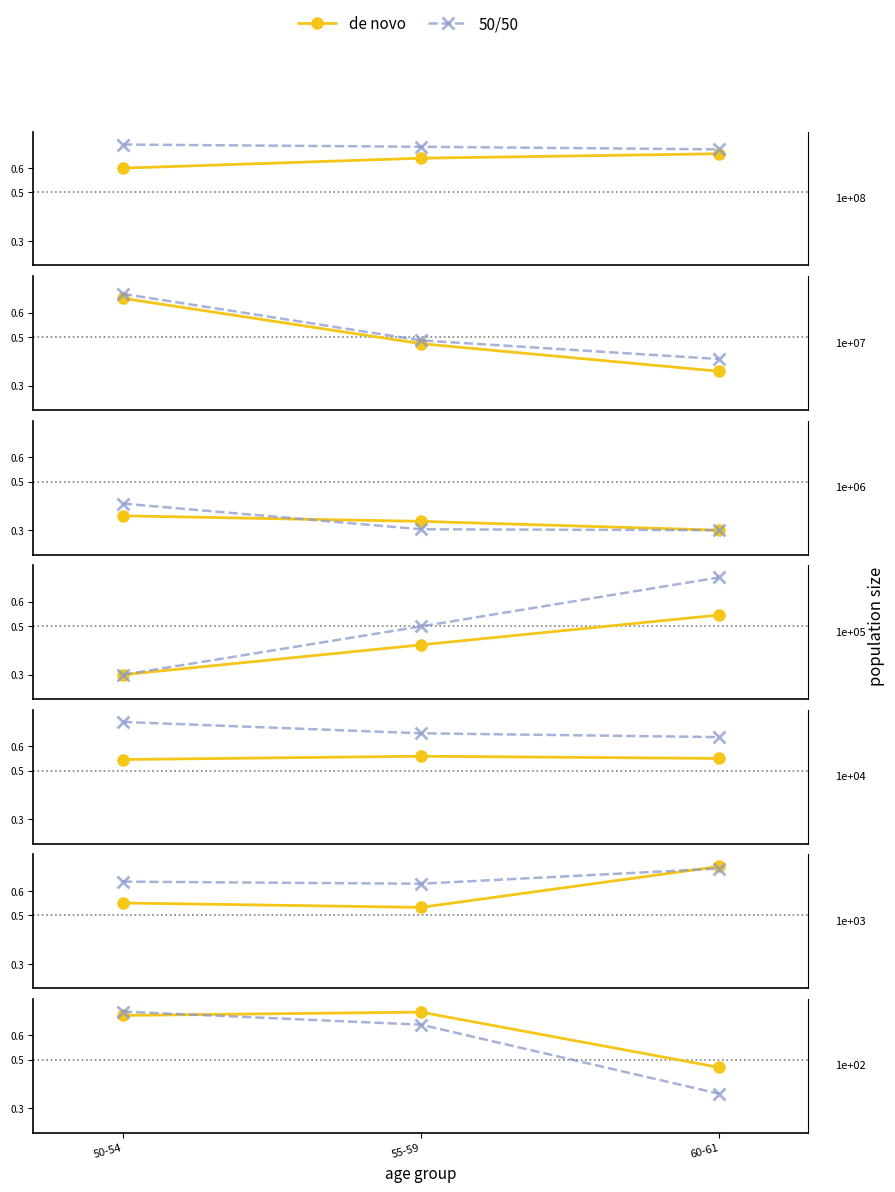

What are all the series names shown in the legend?

de novo, 50/50